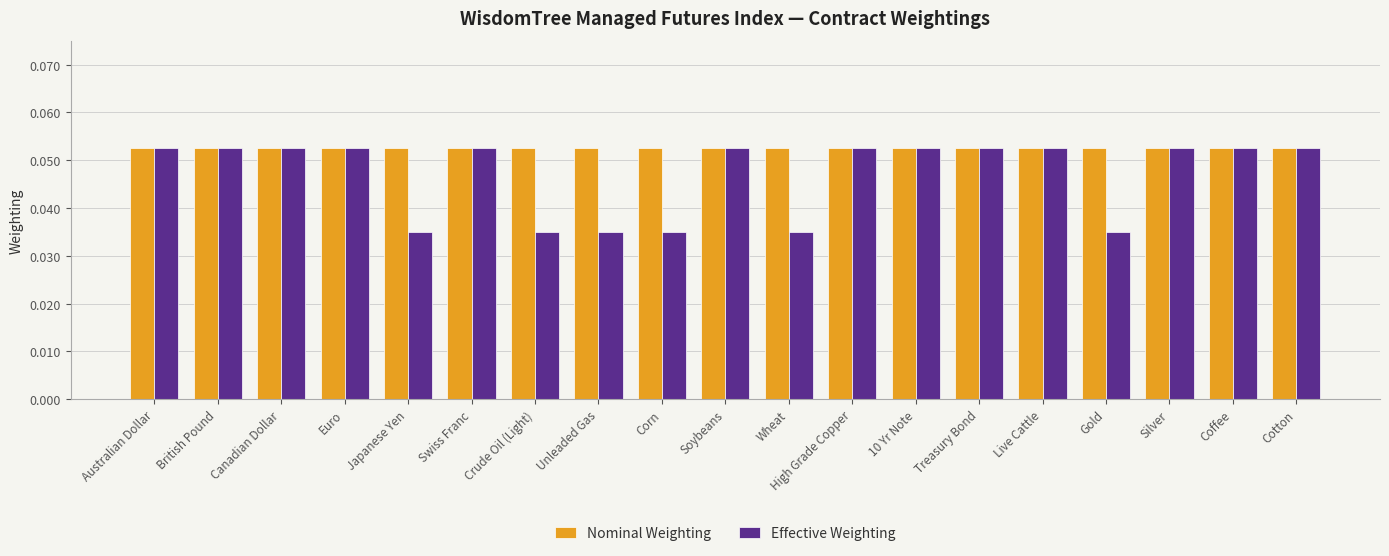

What position from the right is Canadian Dollar?

17